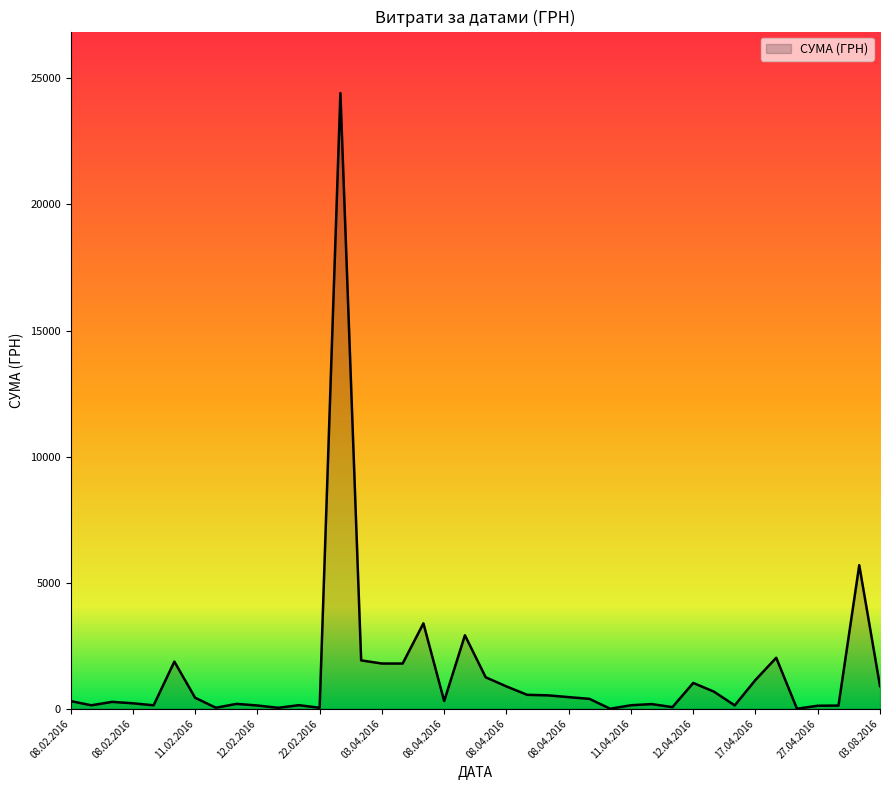

Count the number of categories in the chart.

40